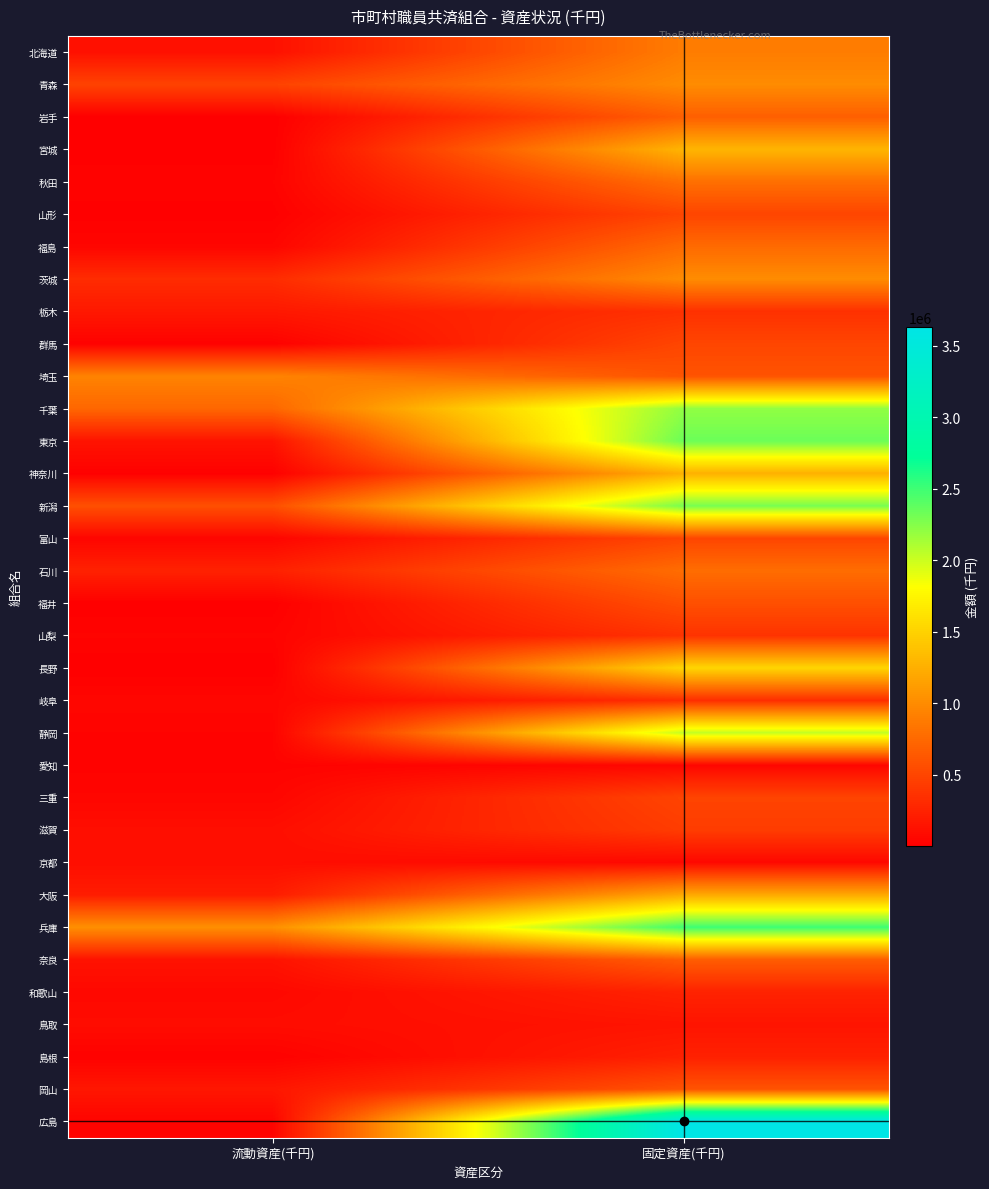

Reading right to left, transcribe all the data shown in this chart.

北海道: 固定資産(千円)=889510	流動資産(千円)=122279
青森: 固定資産(千円)=996635	流動資産(千円)=476134
岩手: 固定資産(千円)=680000	流動資産(千円)=949
宮城: 固定資産(千円)=1286000	流動資産(千円)=3371
秋田: 固定資産(千円)=800000	流動資産(千円)=27277
山形: 固定資産(千円)=495000	流動資産(千円)=6512
福島: 固定資産(千円)=760000	流動資産(千円)=45741
茨城: 固定資産(千円)=1000000	流動資産(千円)=316694
栃木: 固定資産(千円)=349997	流動資産(千円)=173576
群馬: 固定資産(千円)=500000	流動資産(千円)=15706
埼玉: 固定資産(千円)=600000	流動資産(千円)=937180
千葉: 固定資産(千円)=2205000	流動資産(千円)=735801
東京: 固定資産(千円)=2340702	流動資産(千円)=141862
神奈川: 固定資産(千円)=1260000	流動資産(千円)=11458
新潟: 固定資産(千円)=2297410	流動資産(千円)=568016
富山: 固定資産(千円)=499590	流動資産(千円)=41691
石川: 固定資産(千円)=780000	流動資産(千円)=241104
福井: 固定資産(千円)=569804	流動資産(千円)=2874
山梨: 固定資産(千円)=365000	流動資産(千円)=31451
長野: 固定資産(千円)=1527000	流動資産(千円)=560
岐阜: 固定資産(千円)=332920	流動資産(千円)=52047
静岡: 固定資産(千円)=2029650	流動資産(千円)=28376
愛知: 固定資産(千円)=49000	流動資産(千円)=22891
三重: 固定資産(千円)=490000	流動資産(千円)=46714
滋賀: 固定資産(千円)=433000	流動資産(千円)=105748
京都: 固定資産(千円)=60000	流動資産(千円)=102120
大阪: 固定資産(千円)=1200000	流動資産(千円)=206418
兵庫: 固定資産(千円)=2498665	流動資産(千円)=1024505
奈良: 固定資産(千円)=672000	流動資産(千円)=135685
和歌山: 固定資産(千円)=250000	流動資産(千円)=63031
鳥取: 固定資産(千円)=148000	流動資産(千円)=91210
島根: 固定資産(千円)=237000	流動資産(千円)=14201
岡山: 固定資産(千円)=600000	流動資産(千円)=165353
広島: 固定資産(千円)=3628080	流動資産(千円)=30282